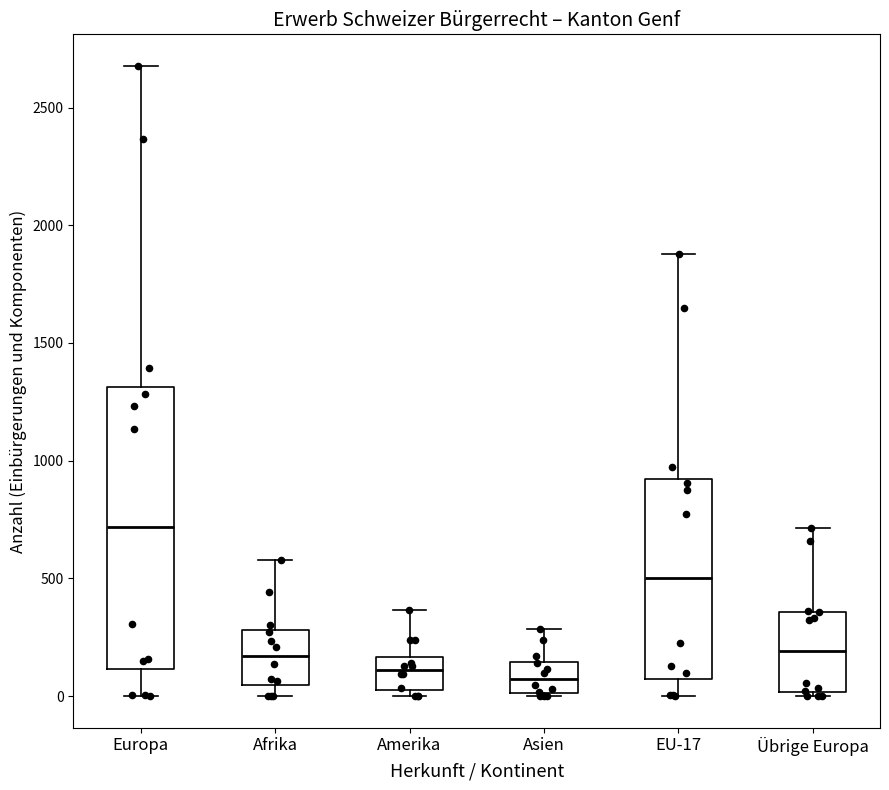

Where does the upper whisker of the box for Übrige Europa end on the y-axis? The values are not printed on the chart, so give them approximately, as read against the axis.

700